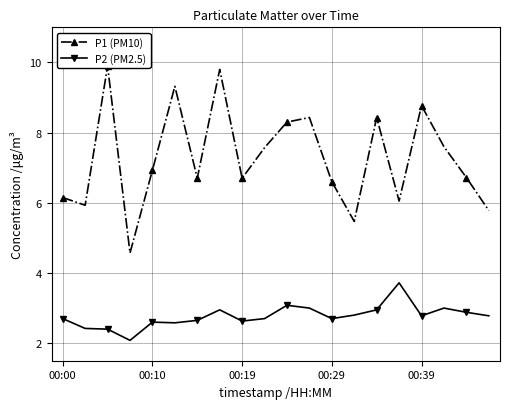

Count the number of data series in this chart.

2